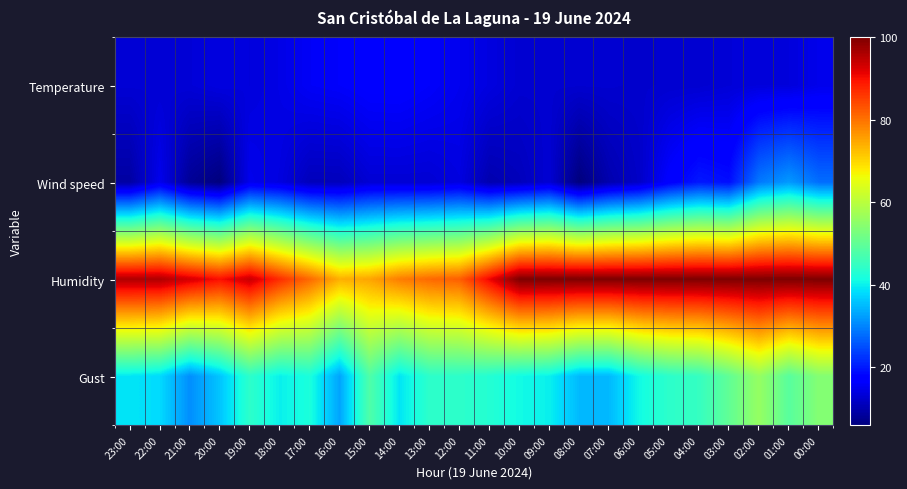

Which category has the highest value across all series?

10:00